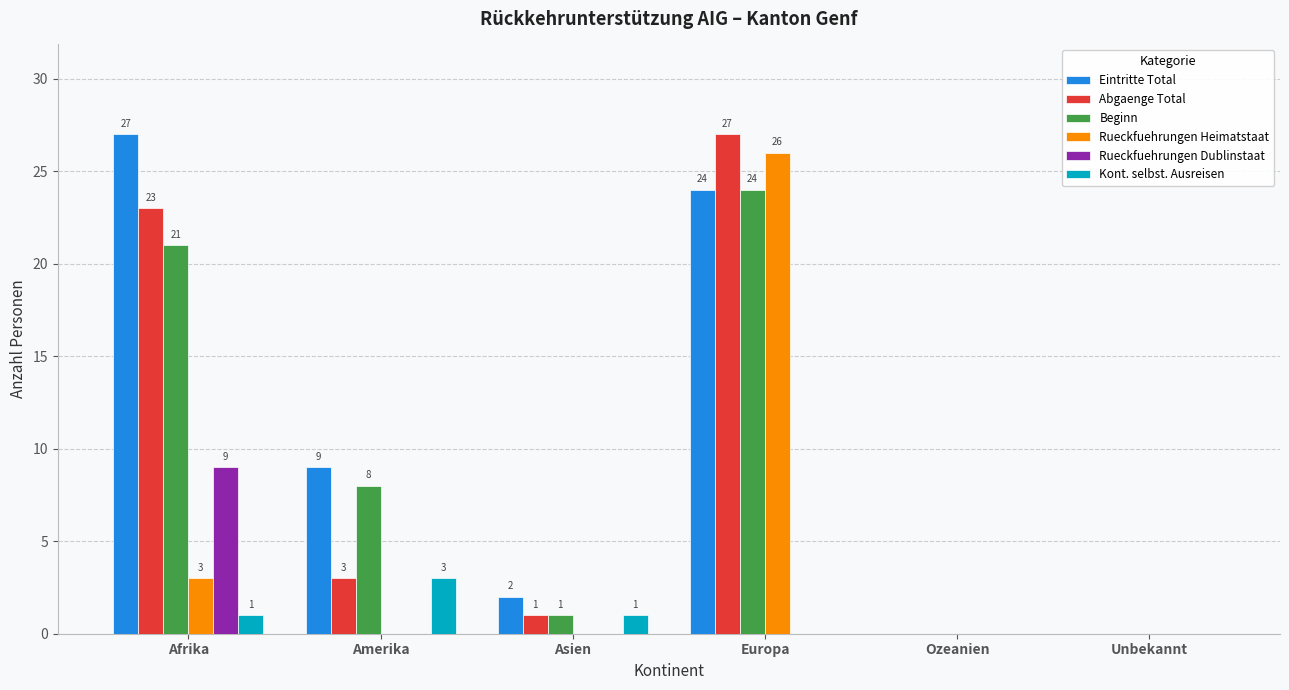

What is the approximate value of Eintritte Total at Afrika, to the nearest 10?

30